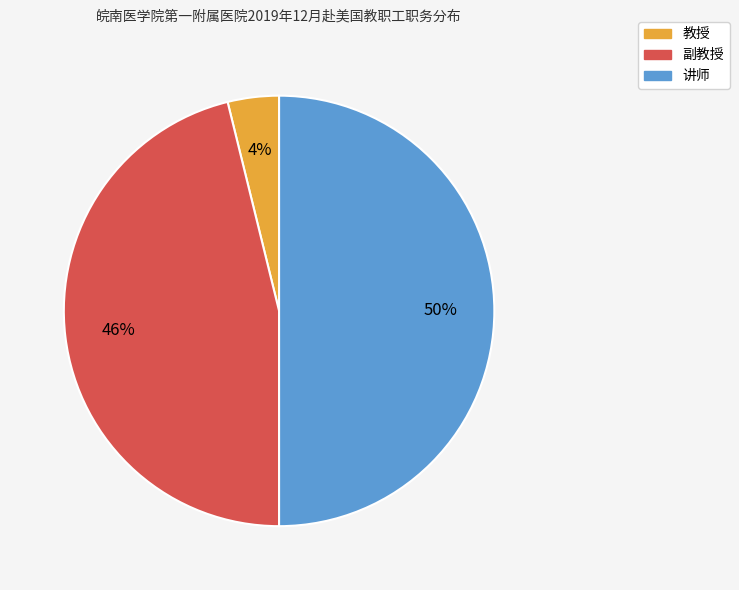

Which has a higher value, 副教授 or 教授?

副教授